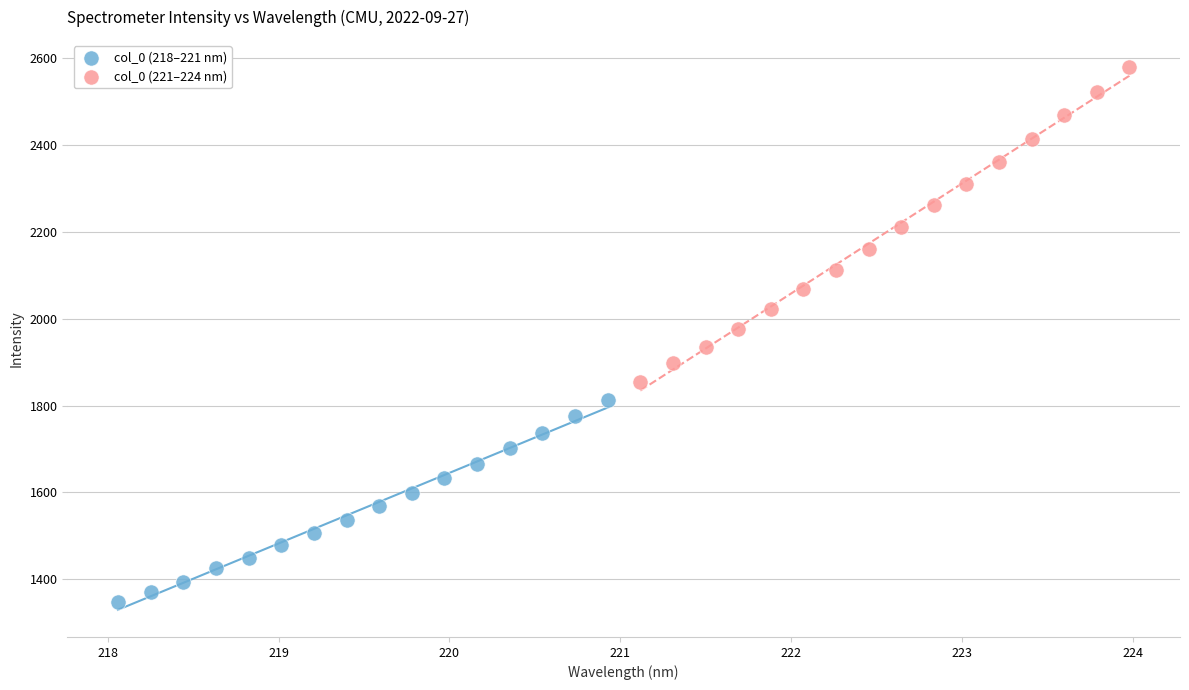

Which series reaches the minimum Y coordinate?

col_0 (218–221 nm)